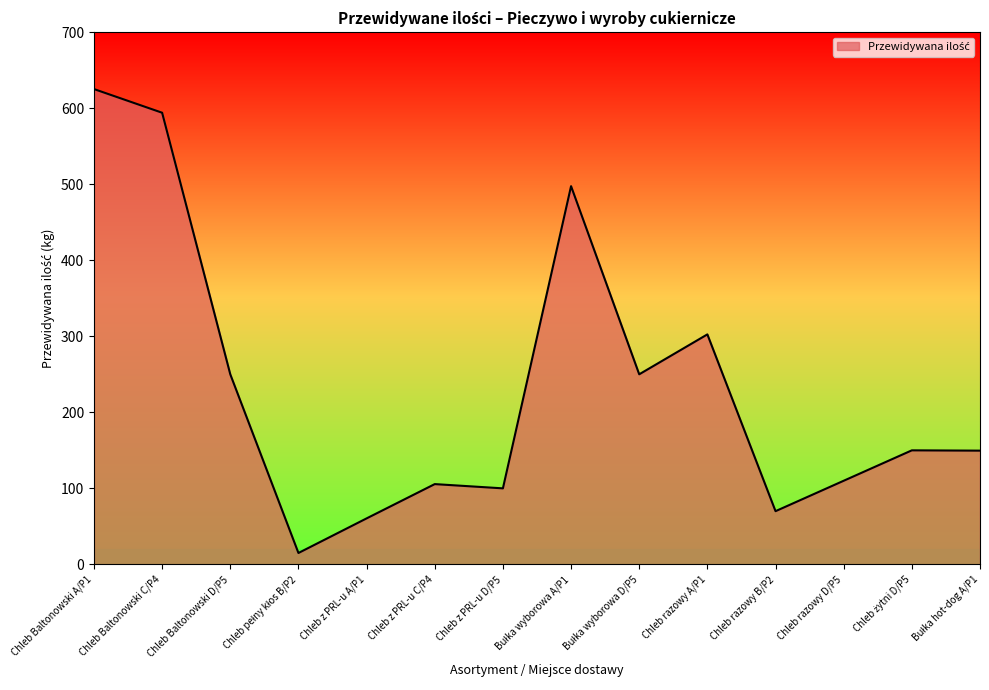

What is the difference between the maximum and minimum values?

610.1